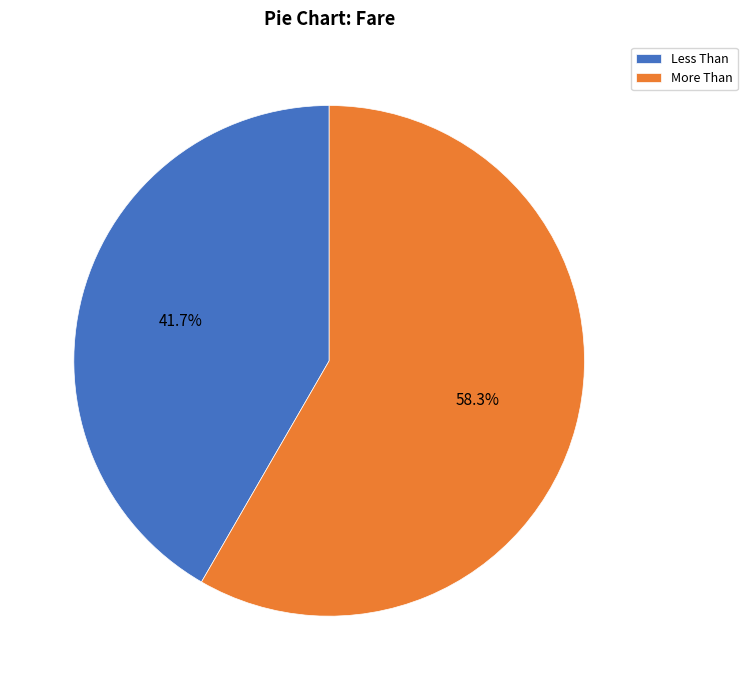

Combined, do More Than and Less Than account for over 50%?

Yes